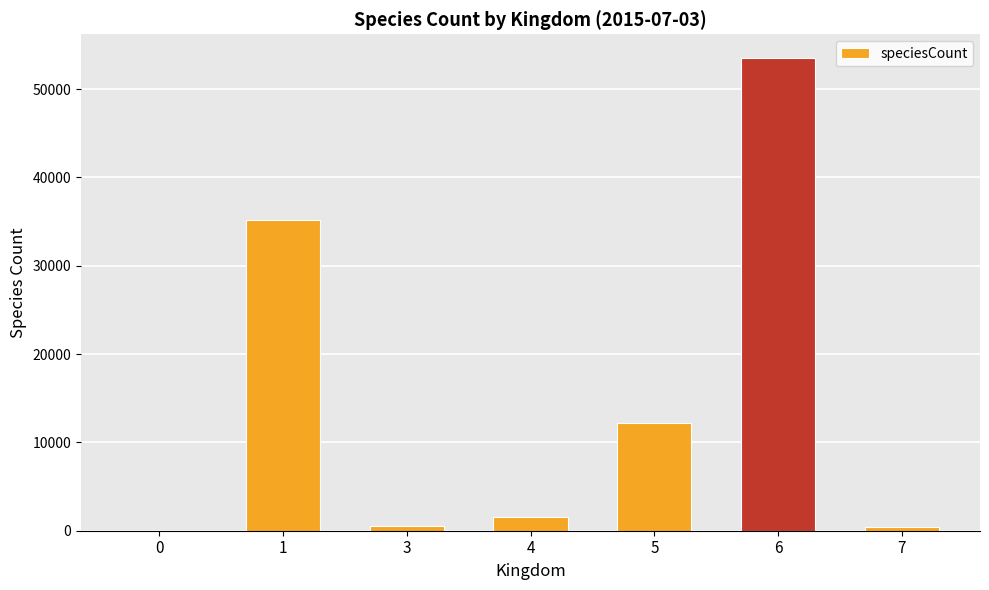

What is the average value?

14762